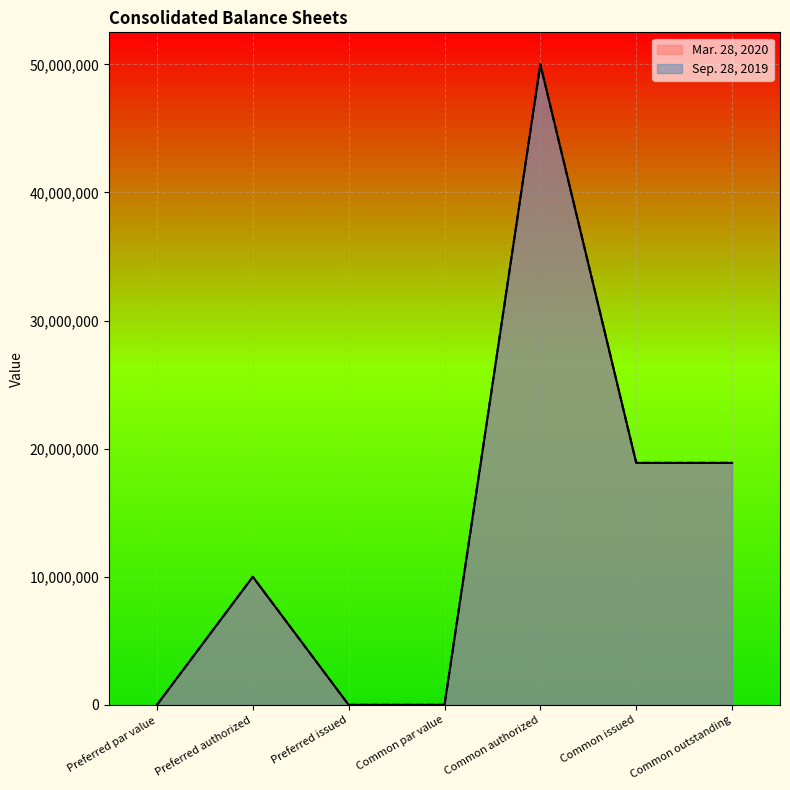

True or false: Mar. 28, 2020 and Sep. 28, 2019 intersect in this chart.

False